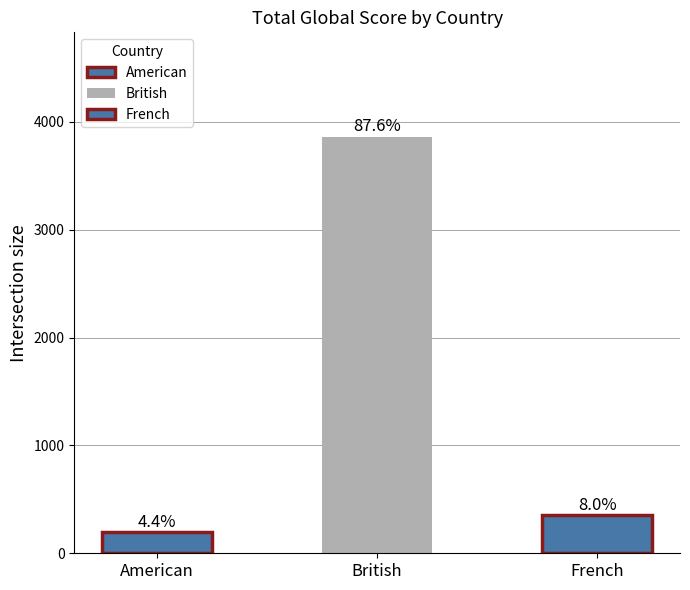

Which category has the lowest value across all series?

American